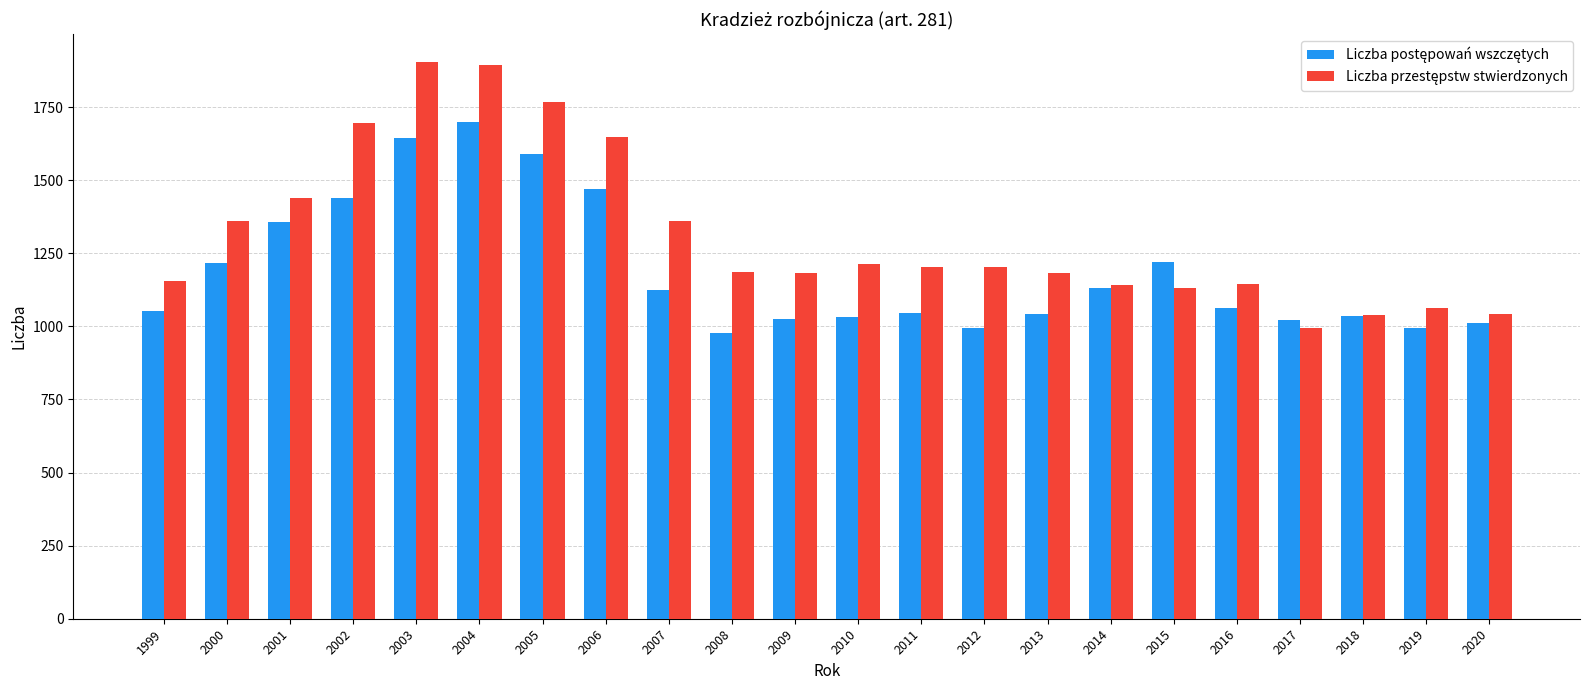

What is the total value across all series at 2015?

2351